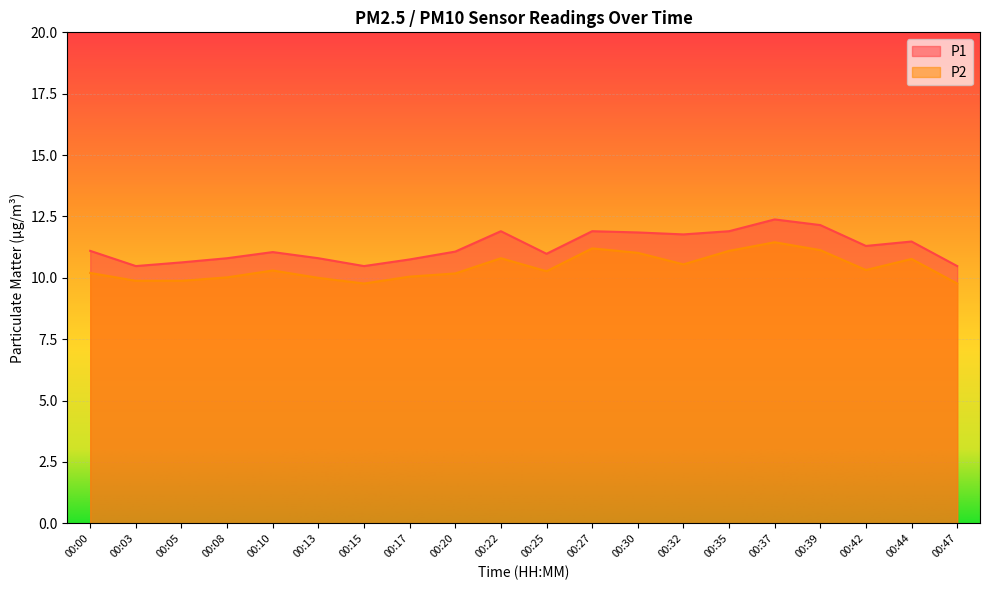

What is the spread (max minus min) of values at 00:42?

1.0